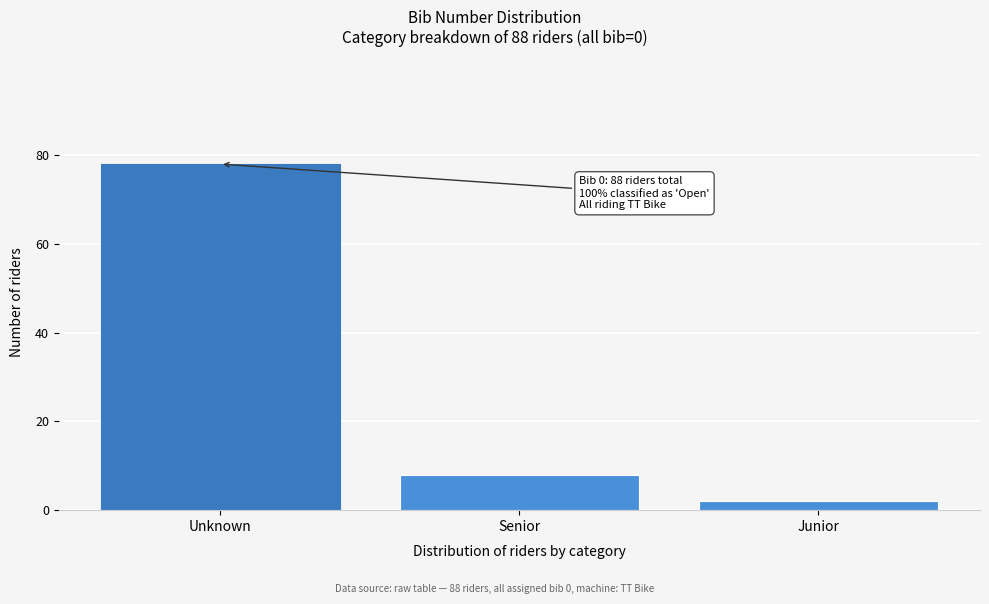

Reading left to right, list all the values displayed in this chart.

78	8	2